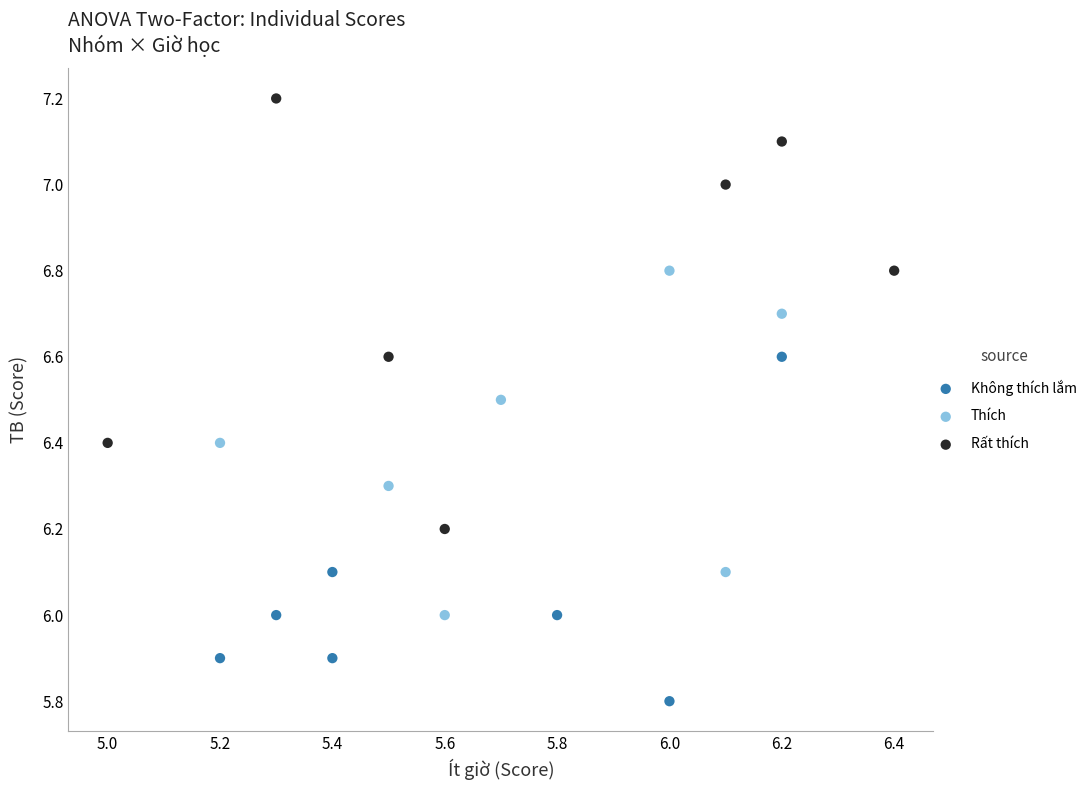

Which series has the largest Y range (max minus min)?

Rất thích